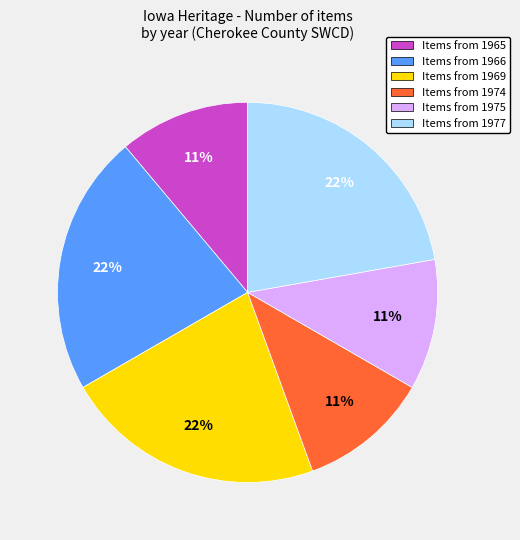

To the nearest percent, what is the combined percentage of Items from 1977 and Items from 1975?

33%